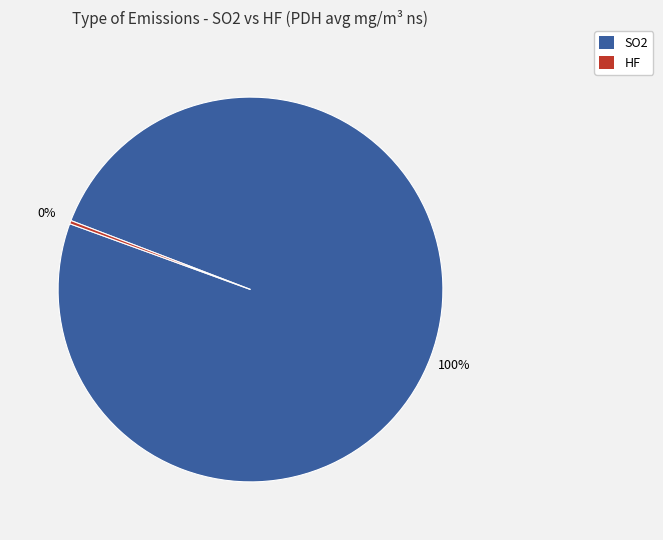

Rank the categories by value from lowest to highest.

HF, SO2